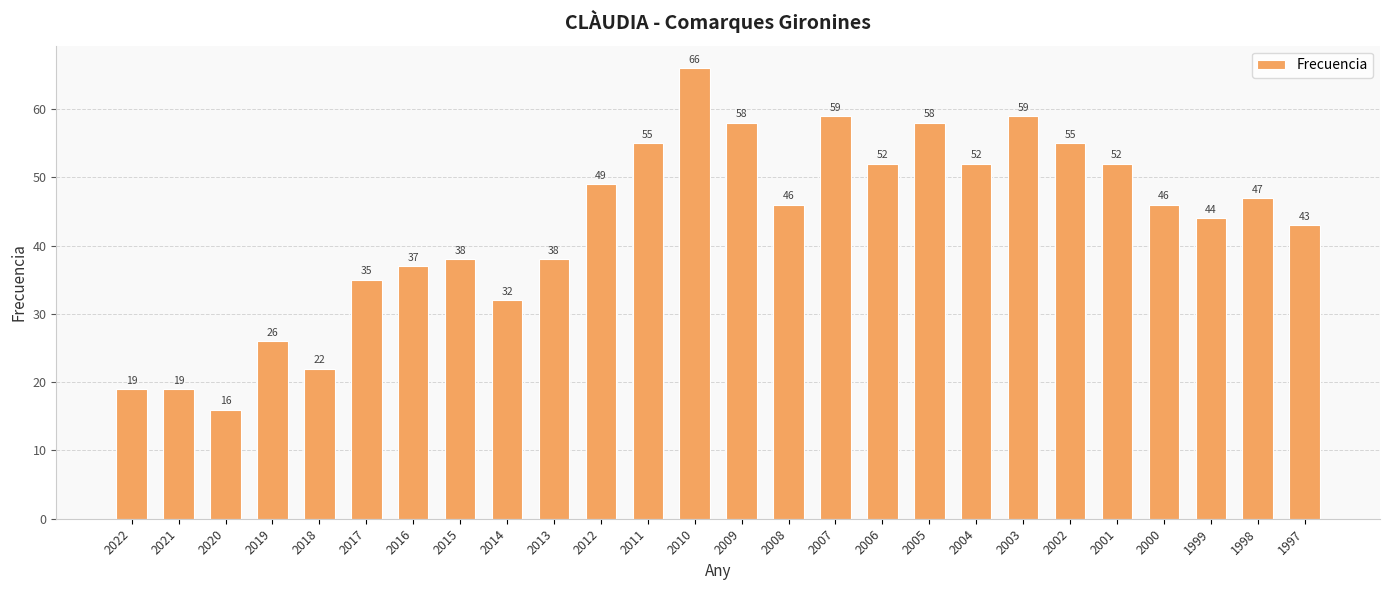

What is the greatest value displayed?

66